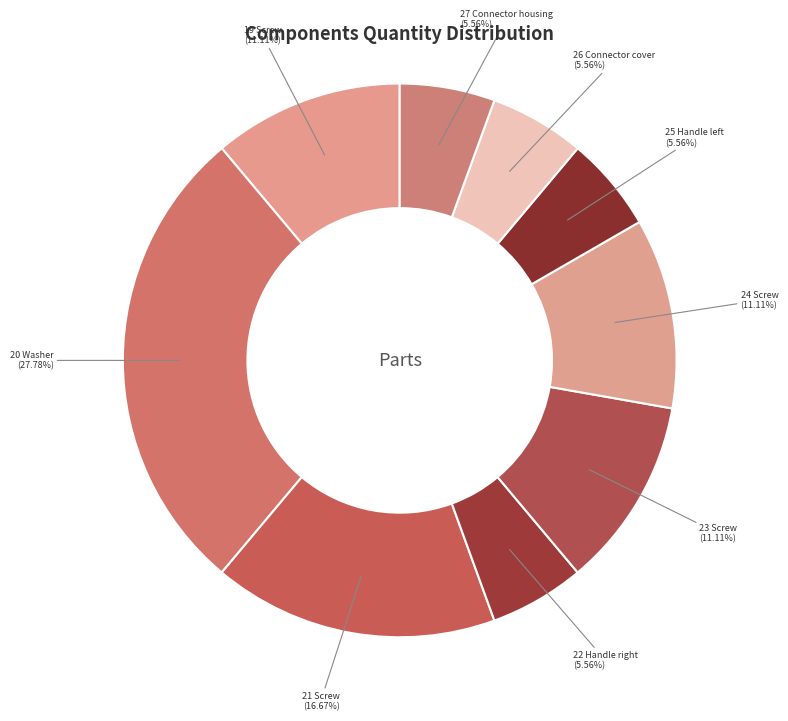

Is there any slice that represents more than half of the pie?

No